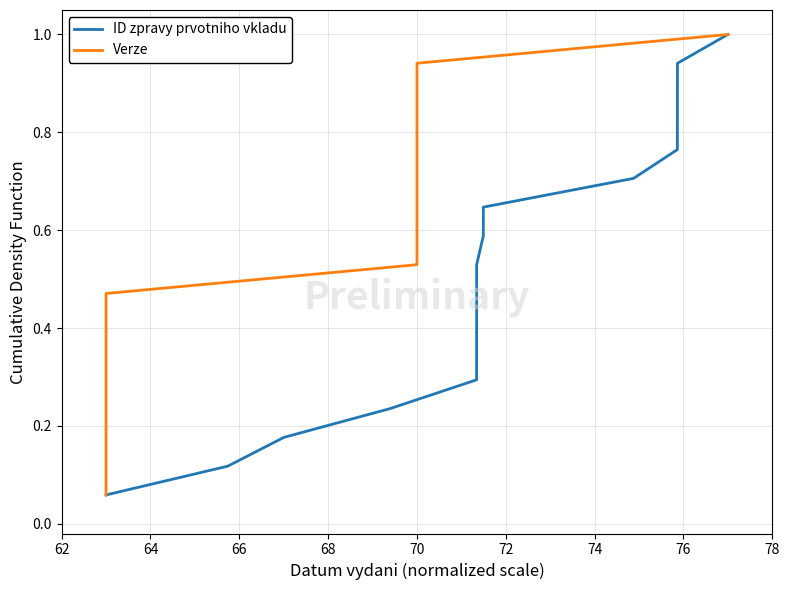

What is the highest value of the ID zpravy prvotniho vkladu series?

1.0